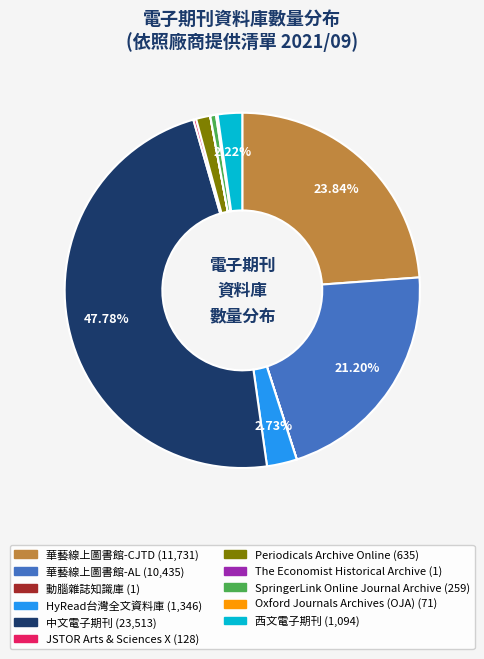

The Periodicals Archive Online slice represents 1% of the pie. True or false?

True